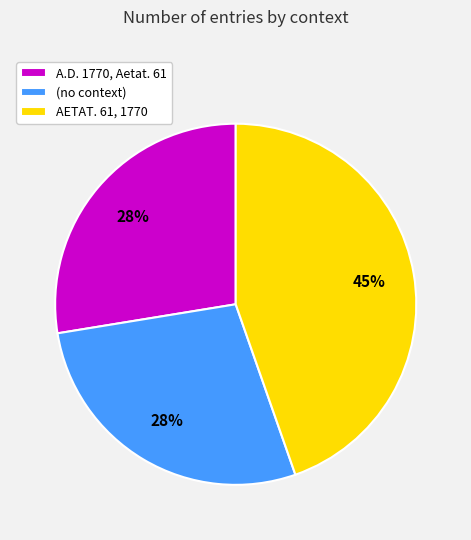

Approximately how many times larger is the value at A.D. 1770, Aetat. 61 compared to AETAT. 61, 1770?

0.6